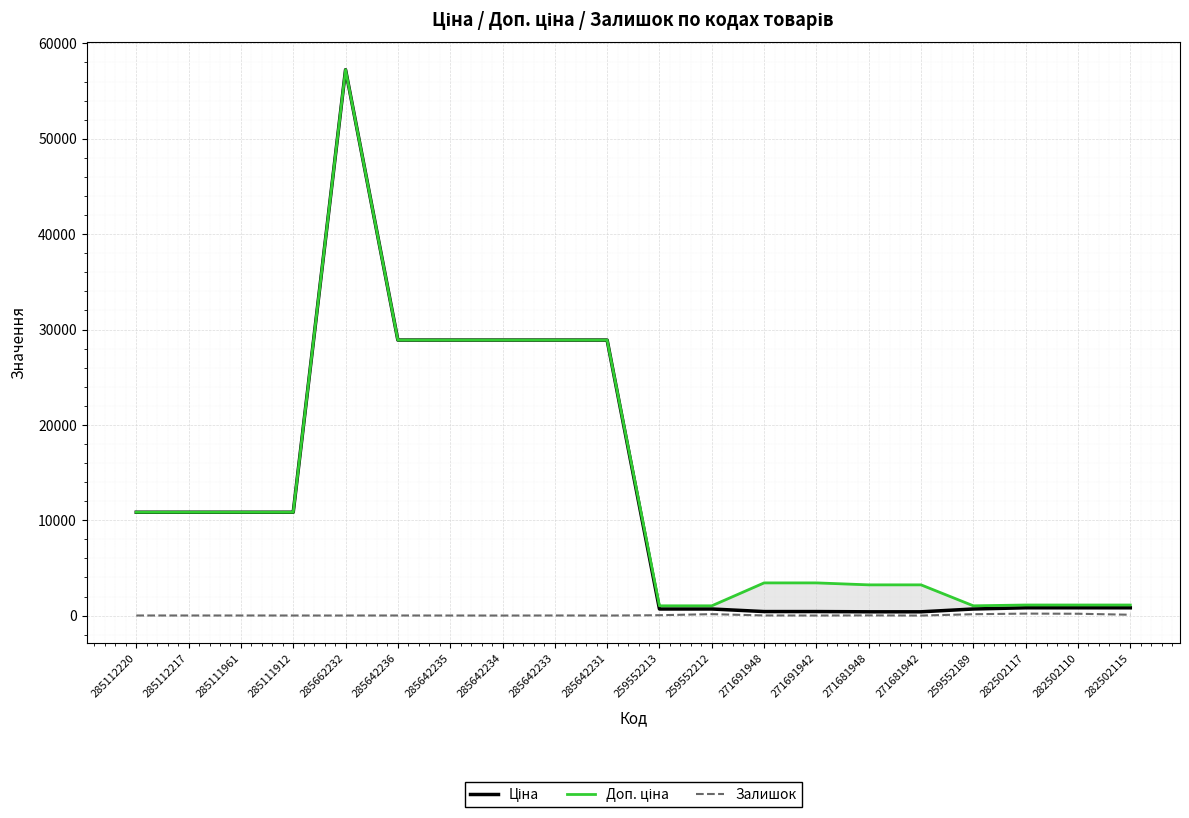

Reading right to left, list all the values displayed in this chart.

Ціна: 282502115=823.9	282502110=823.9	282502117=823.9	259552189=698.3	271681942=403.6	271681948=403.6	271691942=429.3	271691948=429.3	259552212=698.3	259552213=698.3	285642231=28890.3	285642233=28890.3	285642234=28890.3	285642235=28890.3	285642236=28890.3	285662232=57235.5	285111912=10840.1	285111961=10840.1	285112217=10840.1	285112220=10840.1
Доп. ціна: 282502115=1116.5	282502110=1116.5	282502117=1116.5	259552189=1031.4	271681942=3228.8	271681948=3228.8	271691942=3434.6	271691948=3434.6	259552212=1031.4	259552213=1031.4	285642231=28890.3	285642233=28890.3	285642234=28890.3	285642235=28890.3	285642236=28890.3	285662232=57235.5	285111912=10840.1	285111961=10840.1	285112217=10840.1	285112220=10840.1
Залишок: 282502115=95.0	282502110=200.0	282502117=215.0	259552189=151.0	271681942=10.0	271681948=30.0	271691942=14.0	271691948=22.0	259552212=157.0	259552213=46.0	285642231=10.0	285642233=18.0	285642234=11.0	285642235=14.0	285642236=17.0	285662232=13.0	285111912=15.0	285111961=17.0	285112217=17.0	285112220=17.0